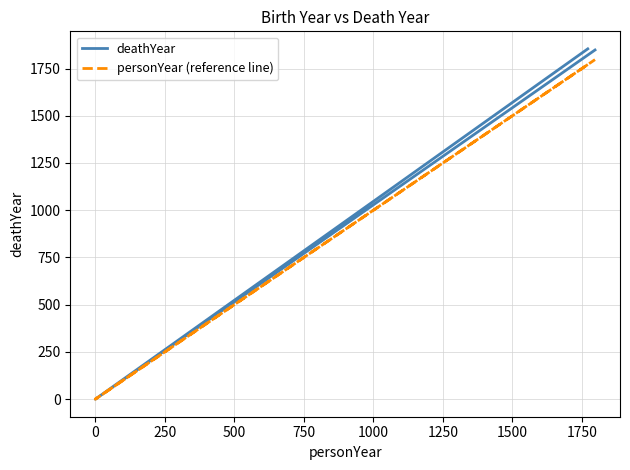

At 250, list the series in order from largest to smallest.

deathYear, personYear (reference line)